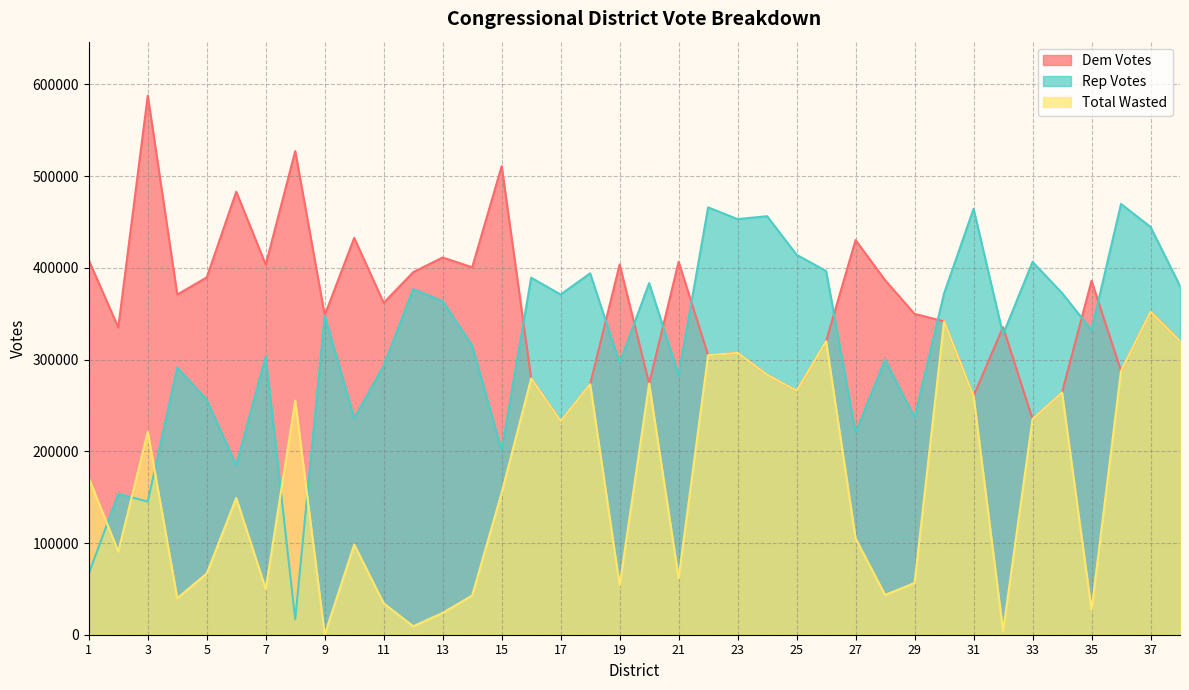

Rank the categories by Rep Votes value from lowest to highest.

8, 1, 3, 2, 6, 15, 27, 10, 29, 5, 21, 4, 11, 19, 28, 7, 14, 32, 35, 9, 13, 17, 30, 34, 12, 38, 20, 16, 18, 26, 33, 25, 37, 23, 24, 31, 22, 36